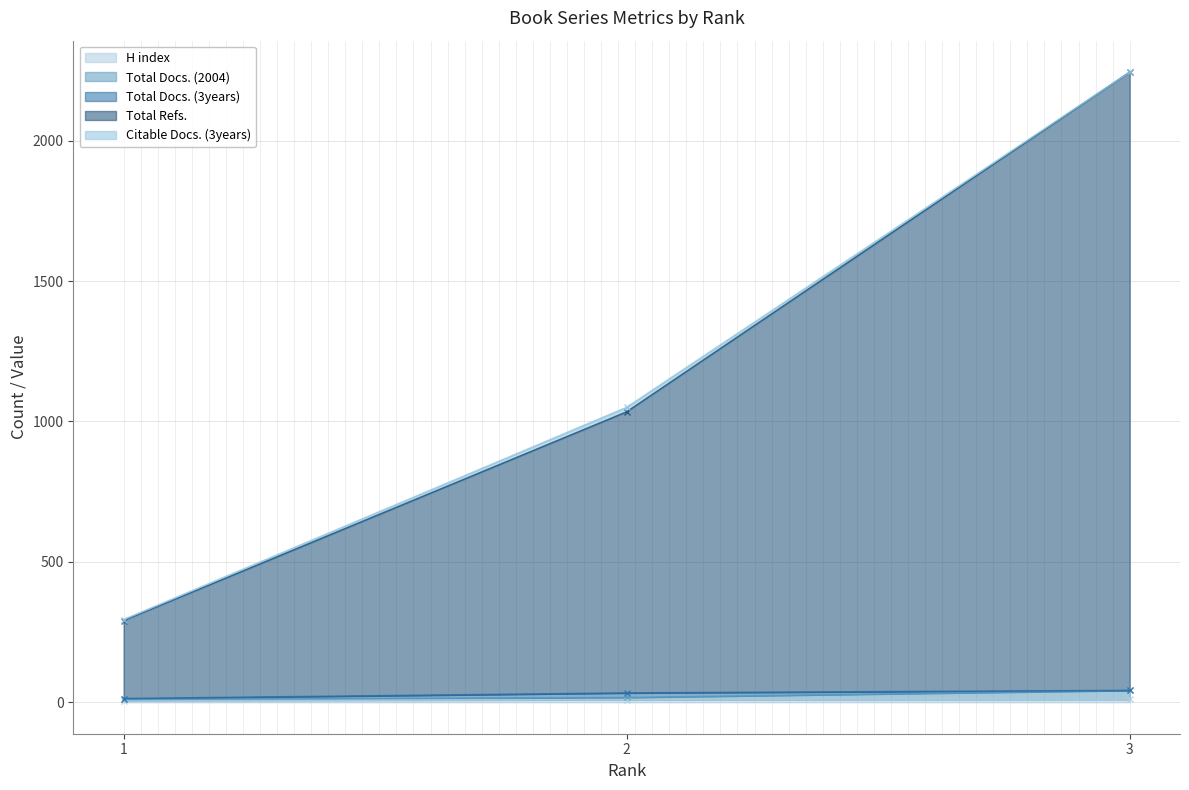

How many data points does each series have?

3